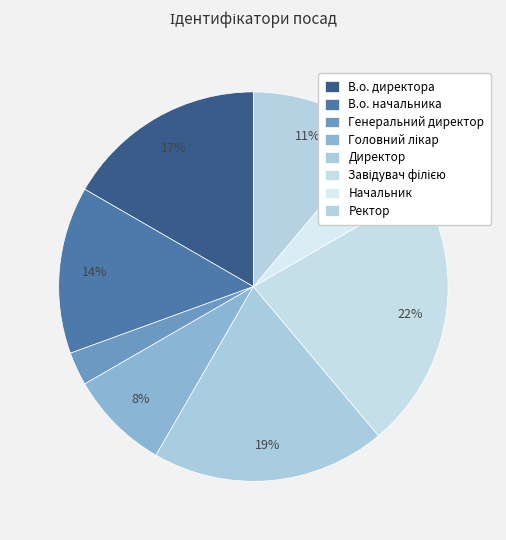

How many segments does this pie chart have?

8